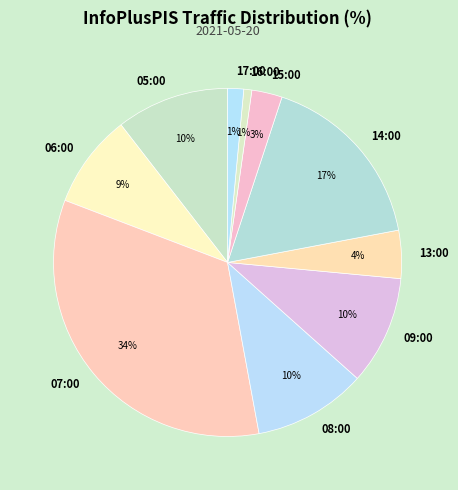

Combined, do 15:00 and 06:00 account for over 50%?

No